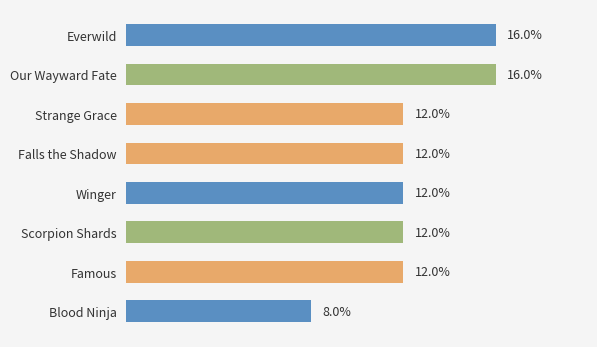

Between Falls the Shadow and Our Wayward Fate, which is larger?

Our Wayward Fate